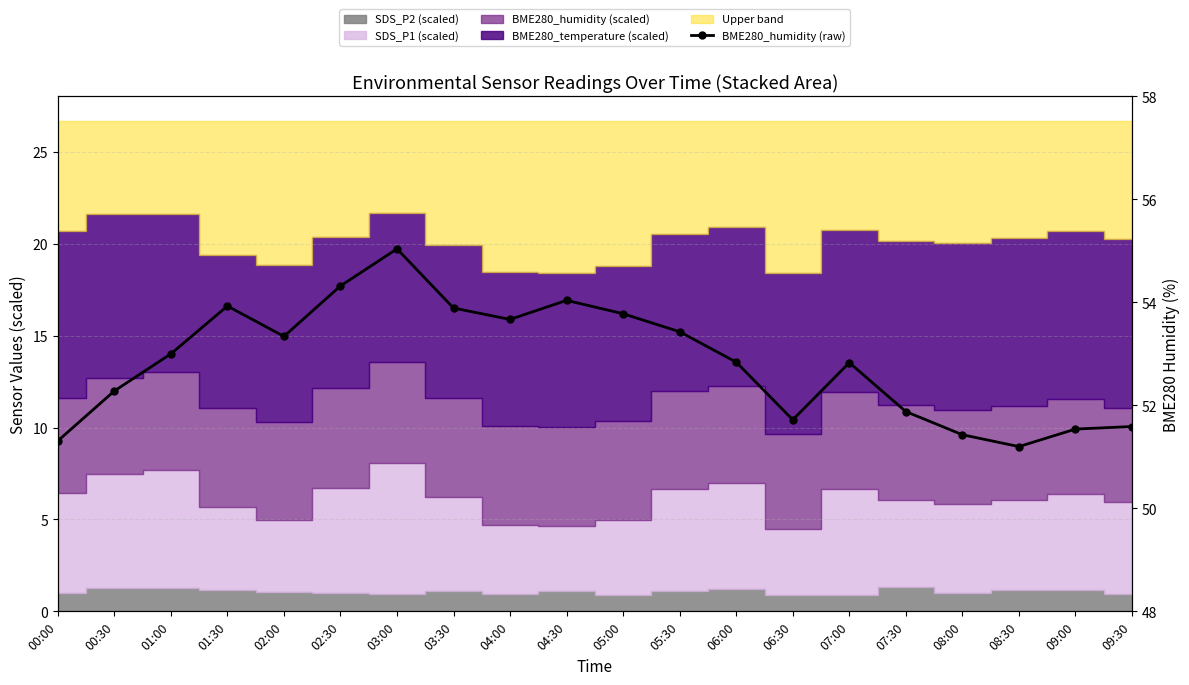

What is the minimum value shown in the chart?

51.2